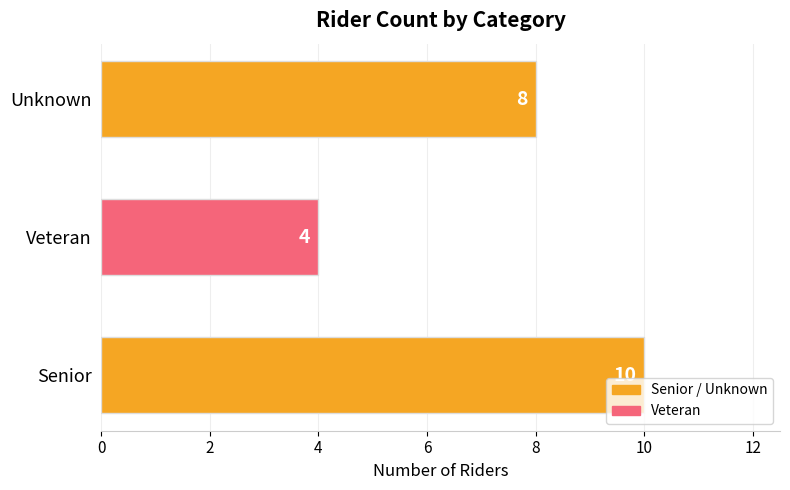

Rank the categories by value from lowest to highest.

Veteran, Unknown, Senior